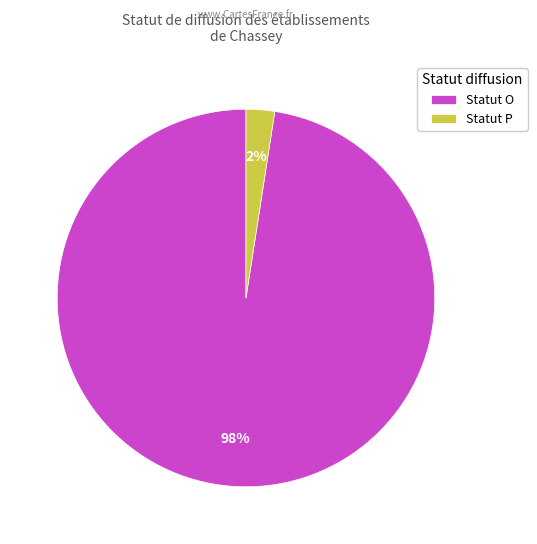

How many slices are in this pie chart?

2